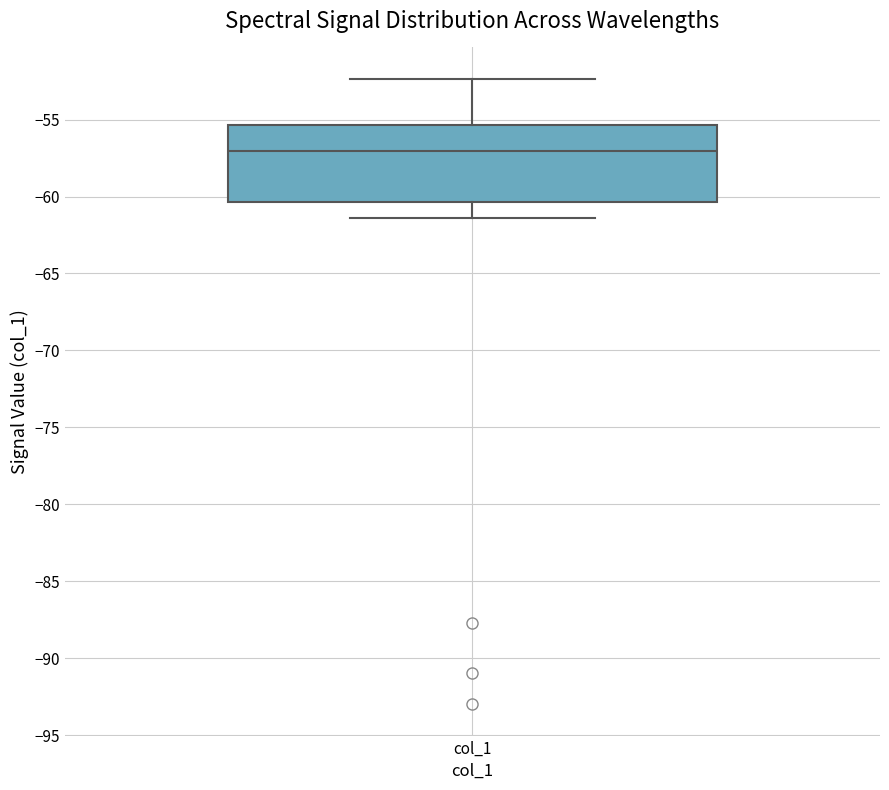

Transcribe this box plot: give where the median line is, the range the box spans, and where the two whiskers end, as read against the y-axis. The values are not printed on the chart, so give them approximately, as read against the axis.

median -57.0, box -60.5 to -55.5, whiskers -61.5 to -52.5